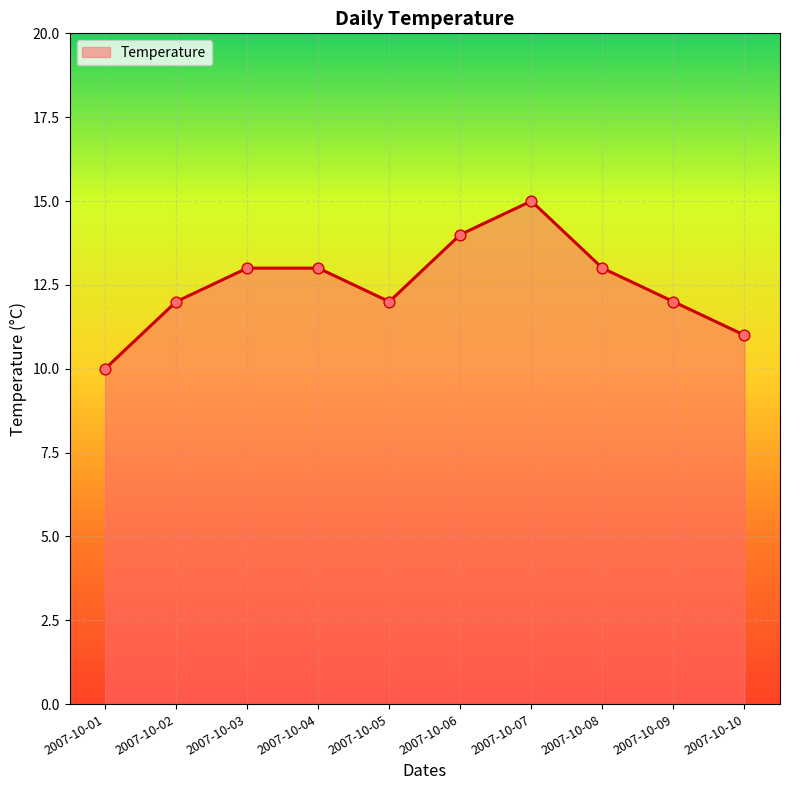

What is the ratio of the value at 2007-10-09 to the value at 2007-10-05?

1.0